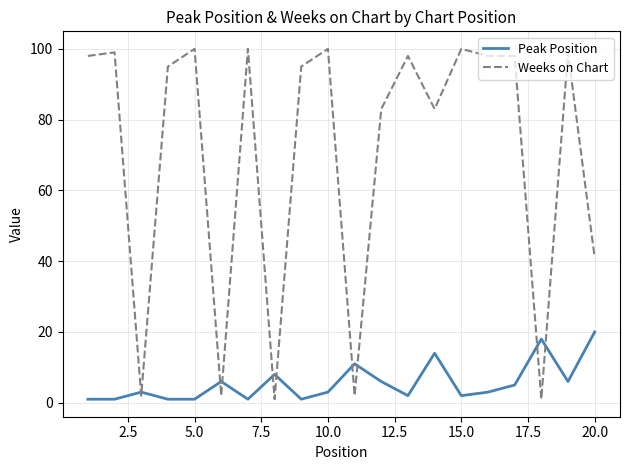

What is the maximum value shown in the chart?

100